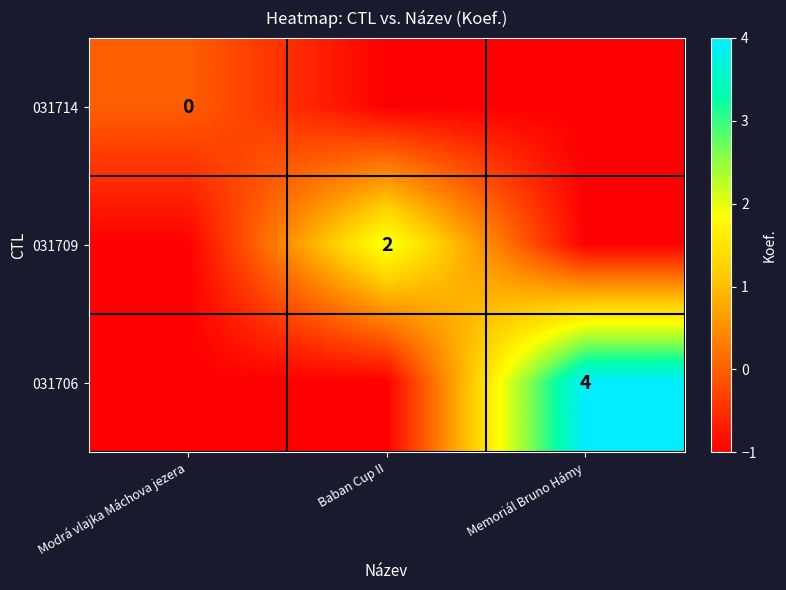

Is it true that 031706 equals 4 at Memoriál Bruno Hámy?

True